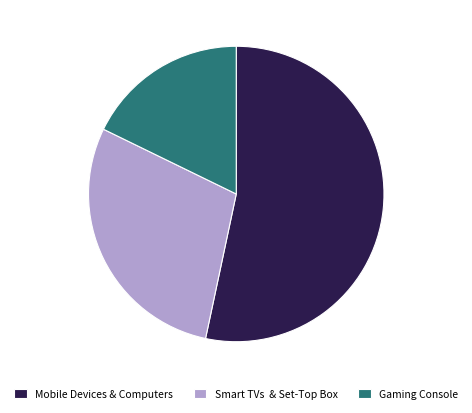

Rank the categories by value from highest to lowest.

Mobile Devices & Computers, Smart TVs & Set-Top Box, Gaming Console